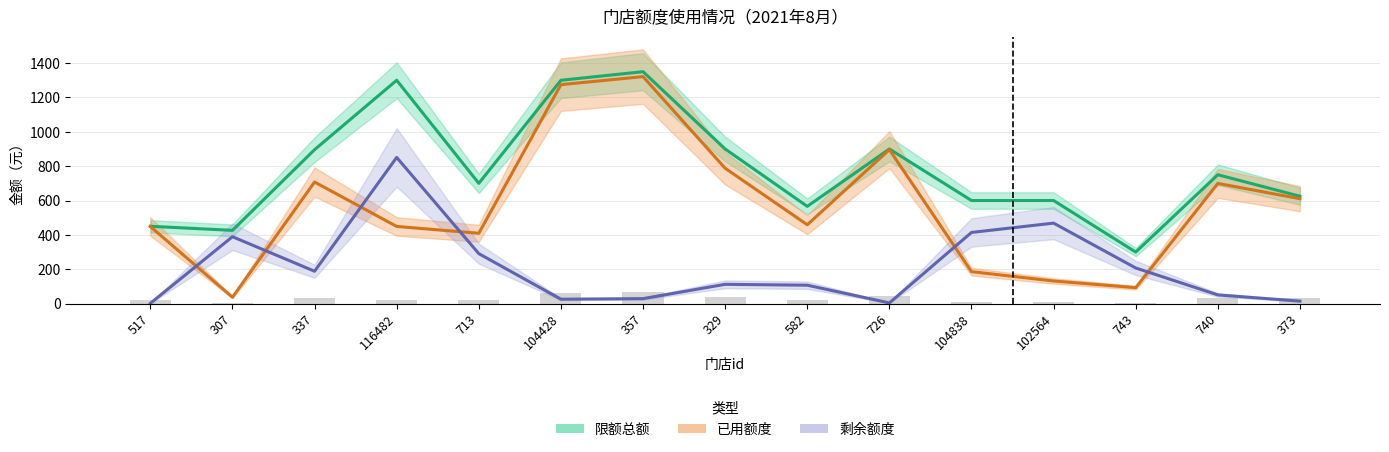

Which label corresponds to the largest value in the chart?

357